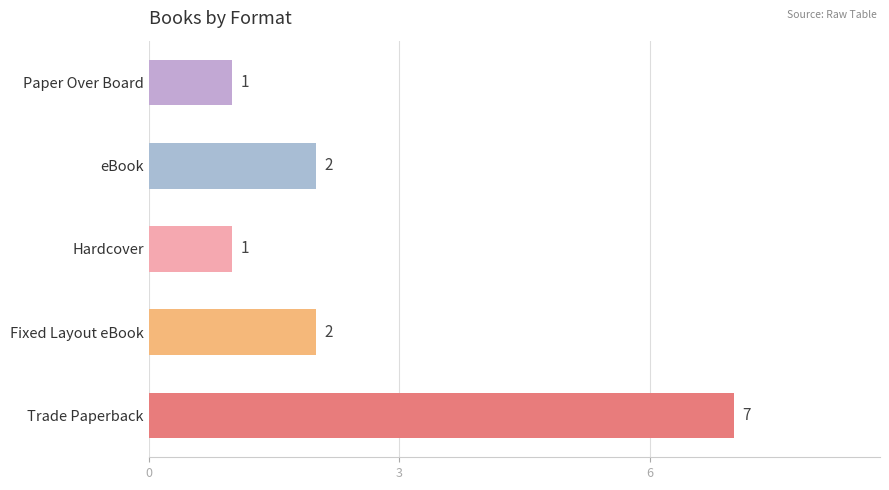

Count the number of categories in the chart.

5